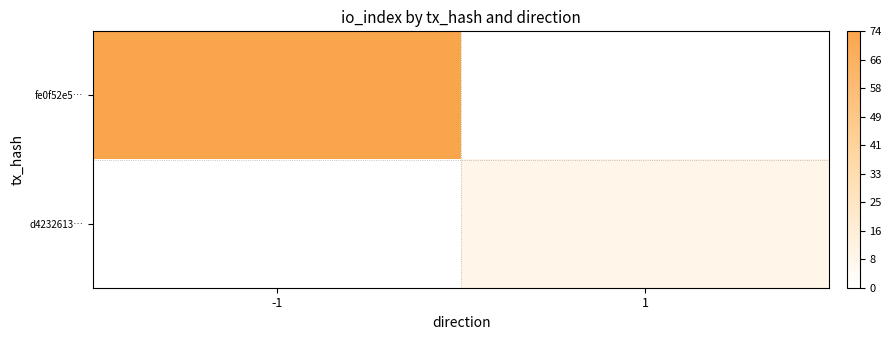

Which series changed the most between -1 and 1?

fe0f52e5…